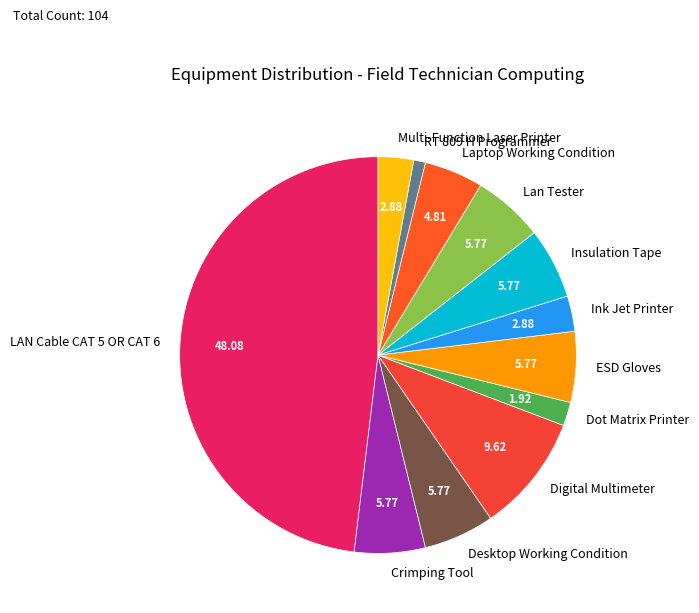

What is the ratio of the value at Ink Jet Printer to the value at Digital Multimeter?

0.3